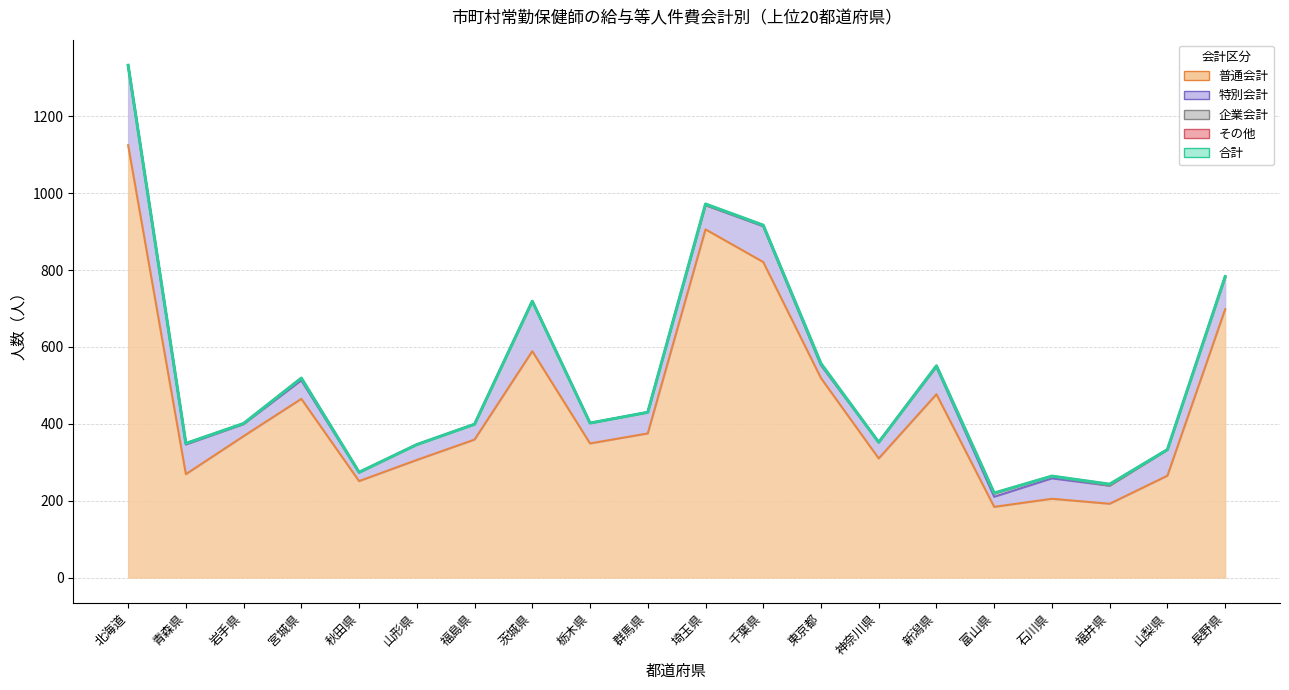

Is it true that the value at 神奈川県 is 543?

False